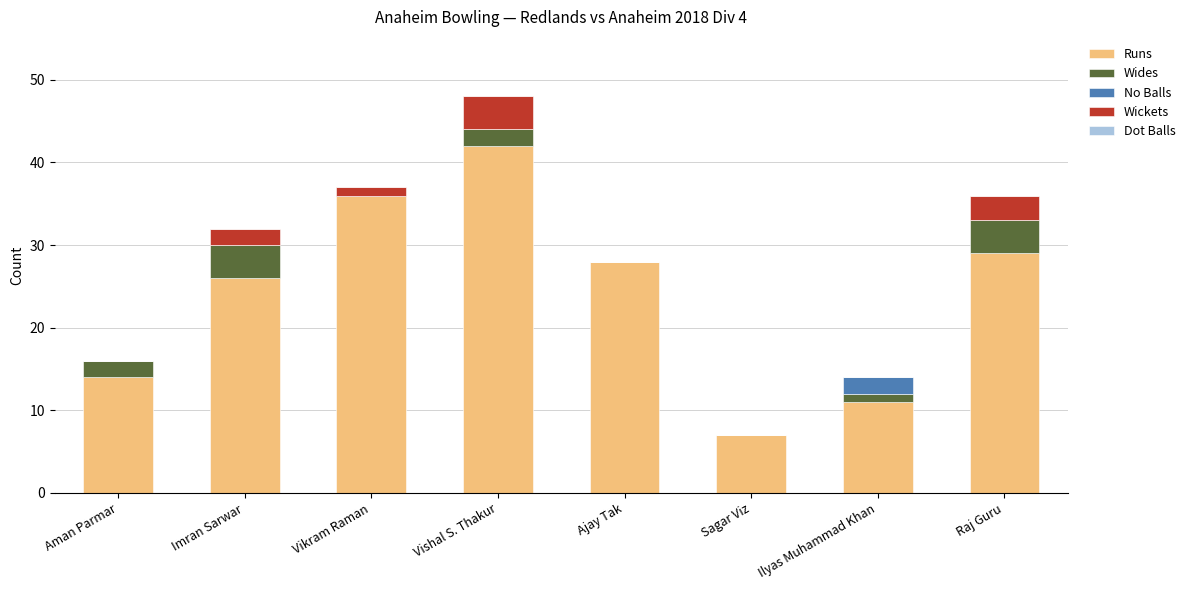

What is the difference between the Runs values at Imran Sarwar and Ajay Tak?

2